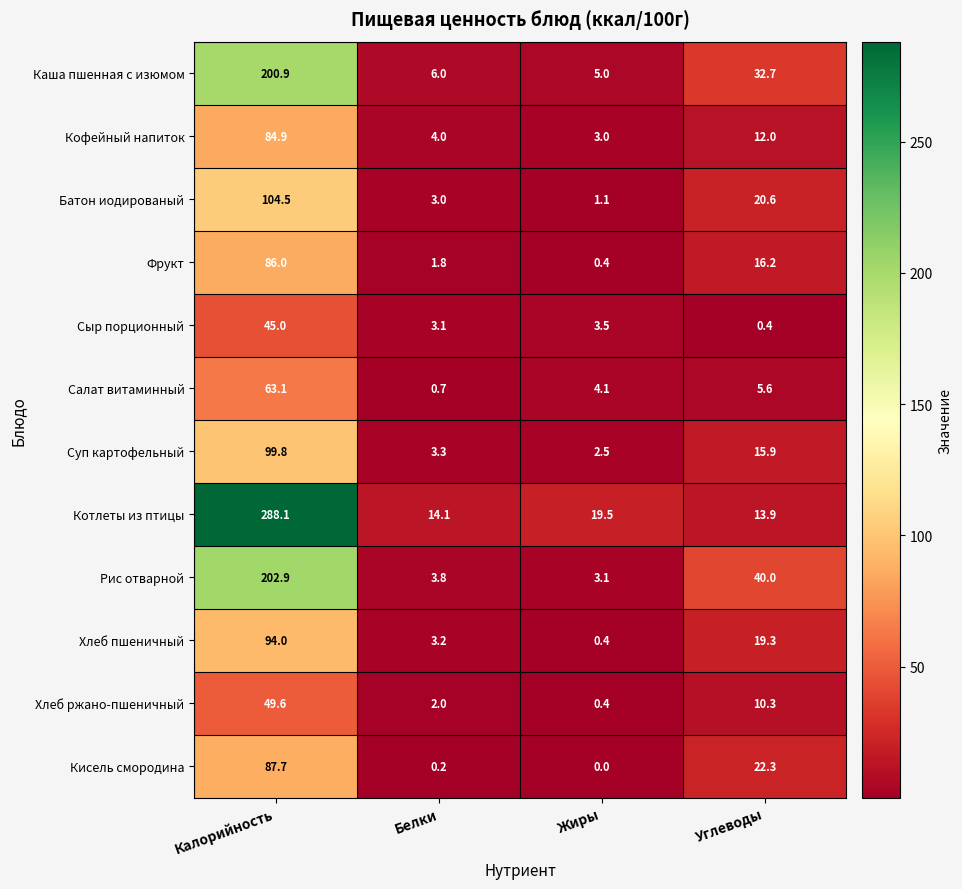

Count the number of categories in the chart.

4